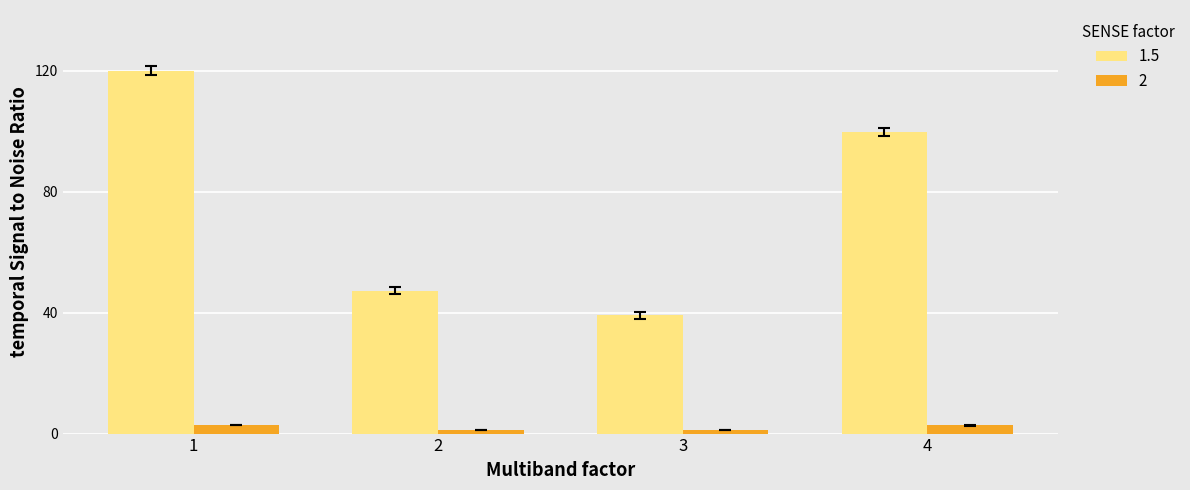

List the labels in order of 1.5 value, largest first.

1, 4, 2, 3